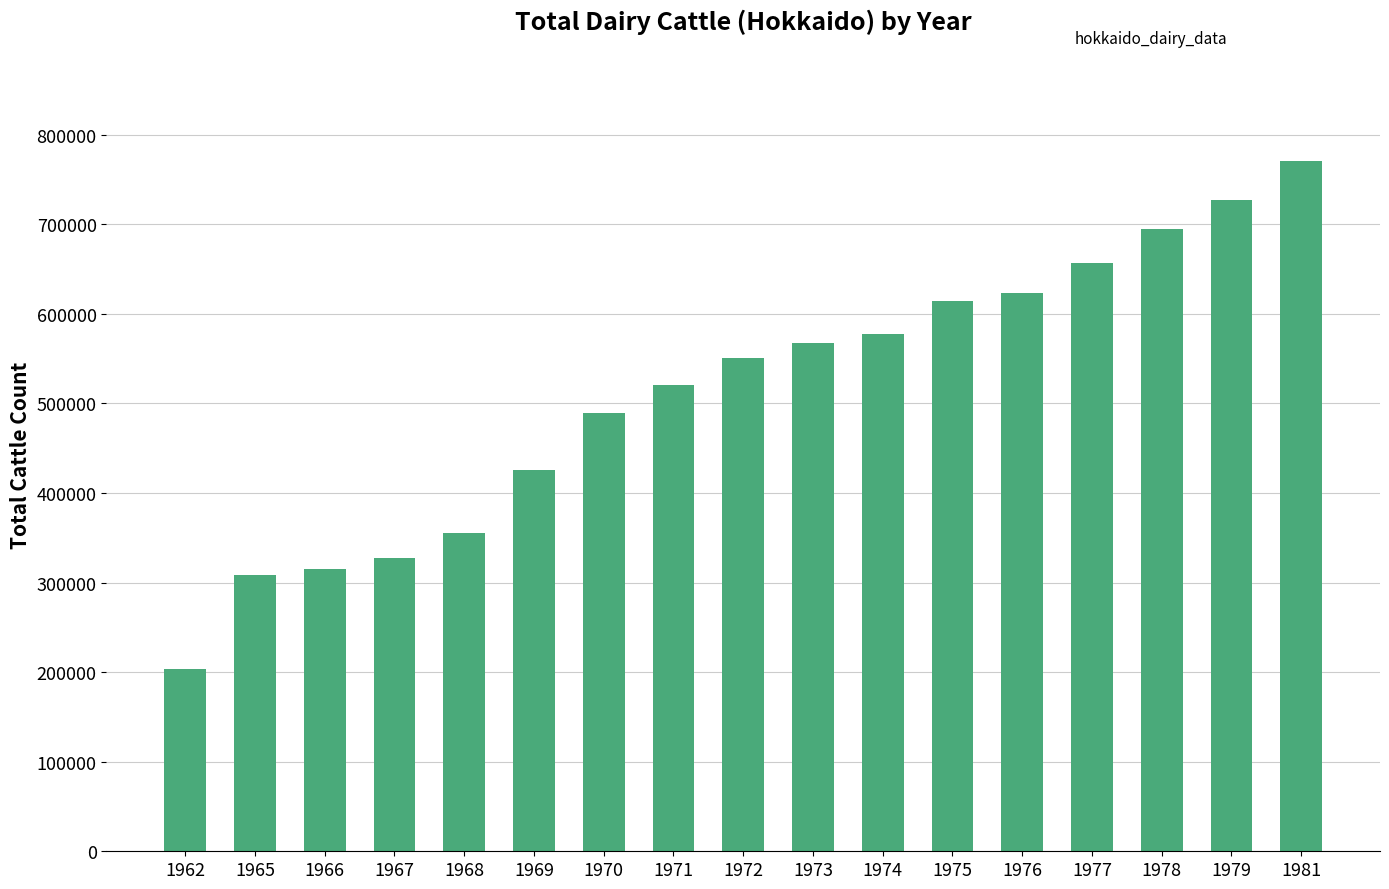

Where is the data nearest to the value 487431?

1970